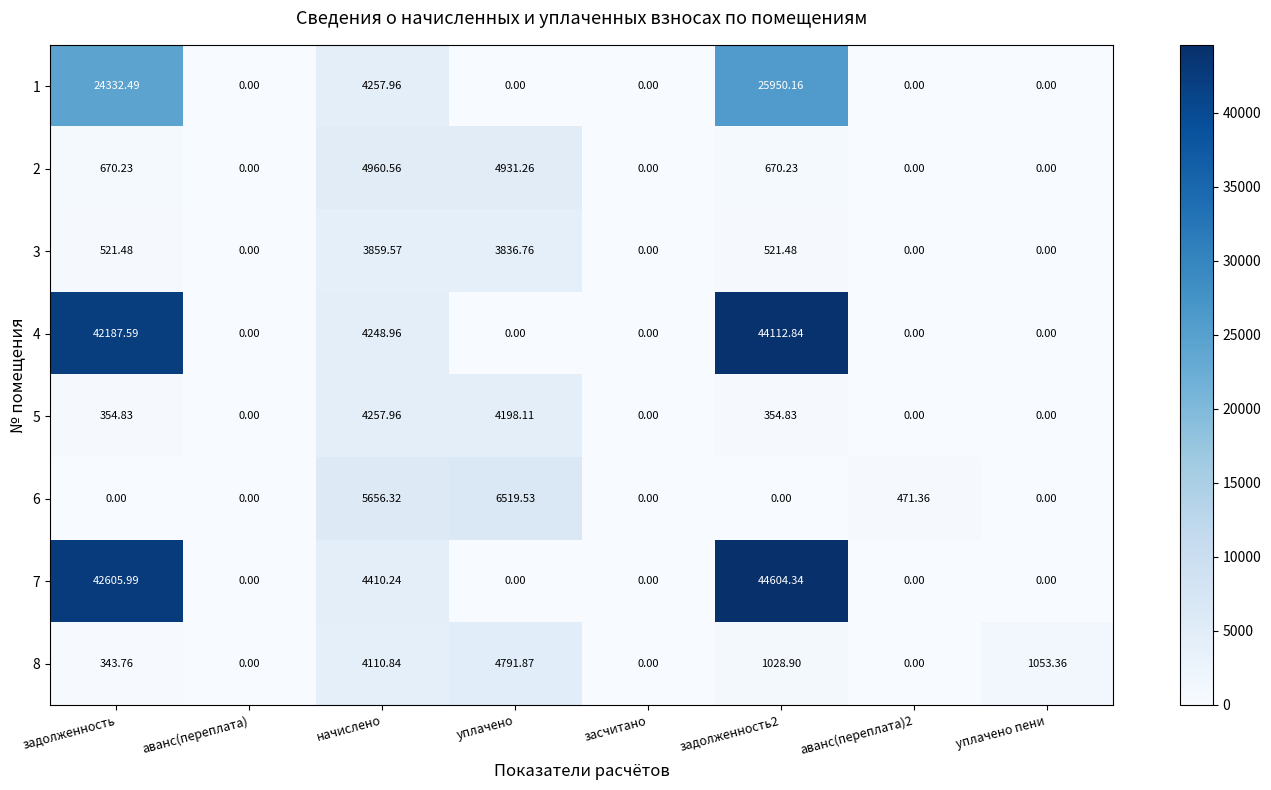

Count the number of categories in the chart.

8